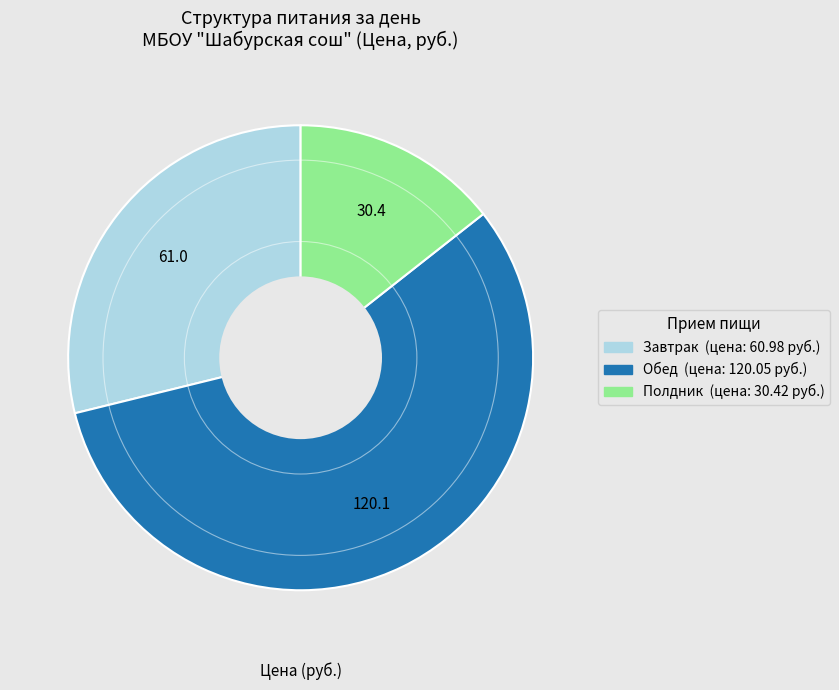

The Завтрак slice represents 29% of the pie. True or false?

True